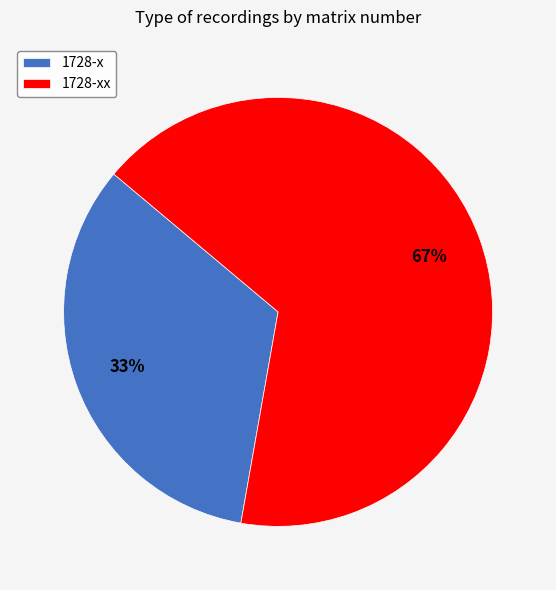

Which has a higher value, 1728-x or 1728-xx?

1728-xx